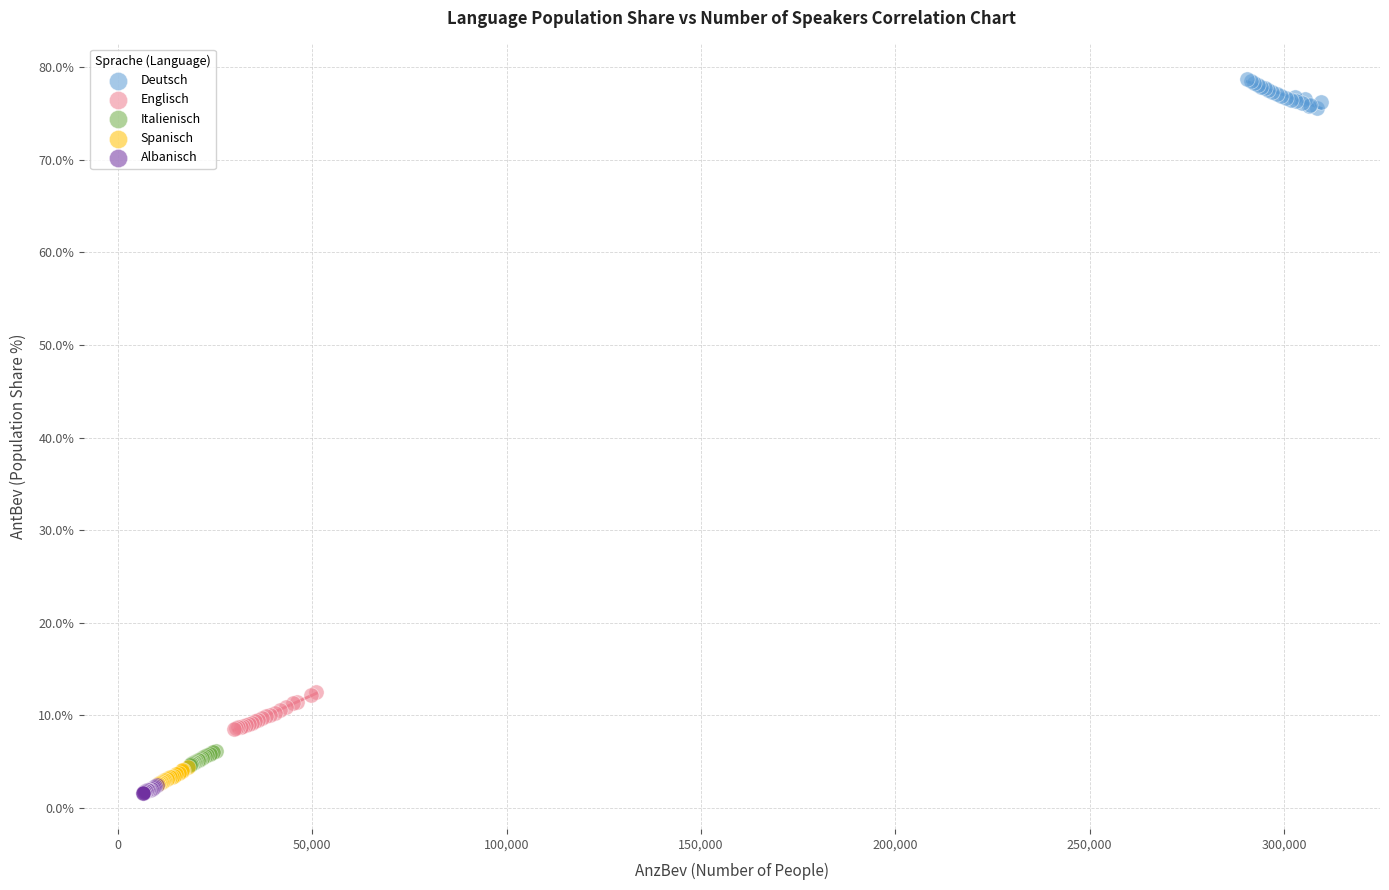

Which series contains the highest Y value?

Deutsch